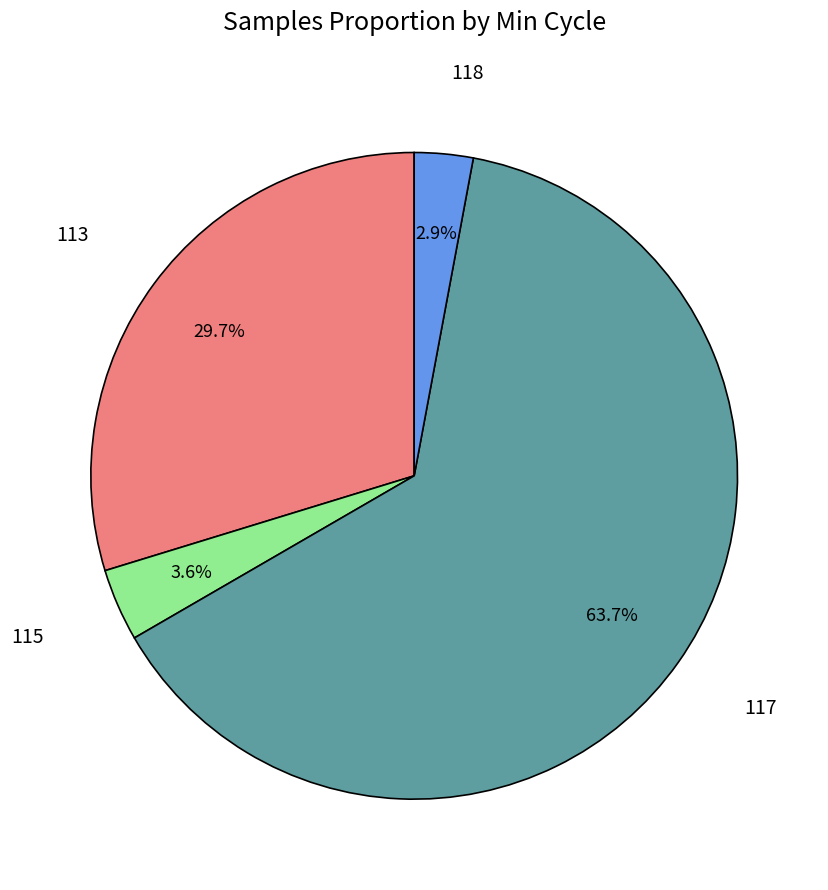

Is there a majority slice in this chart?

Yes